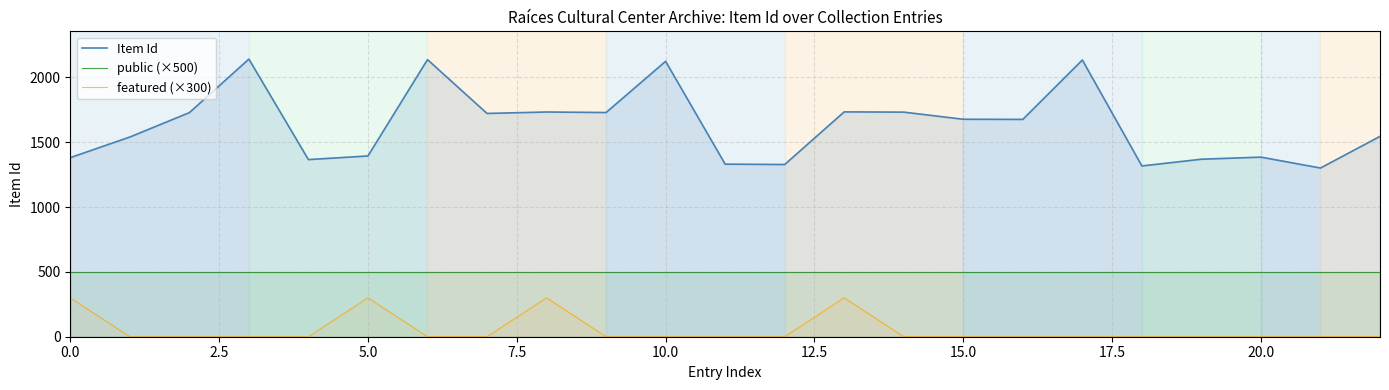

What is the average value of the public (×500) series?

500